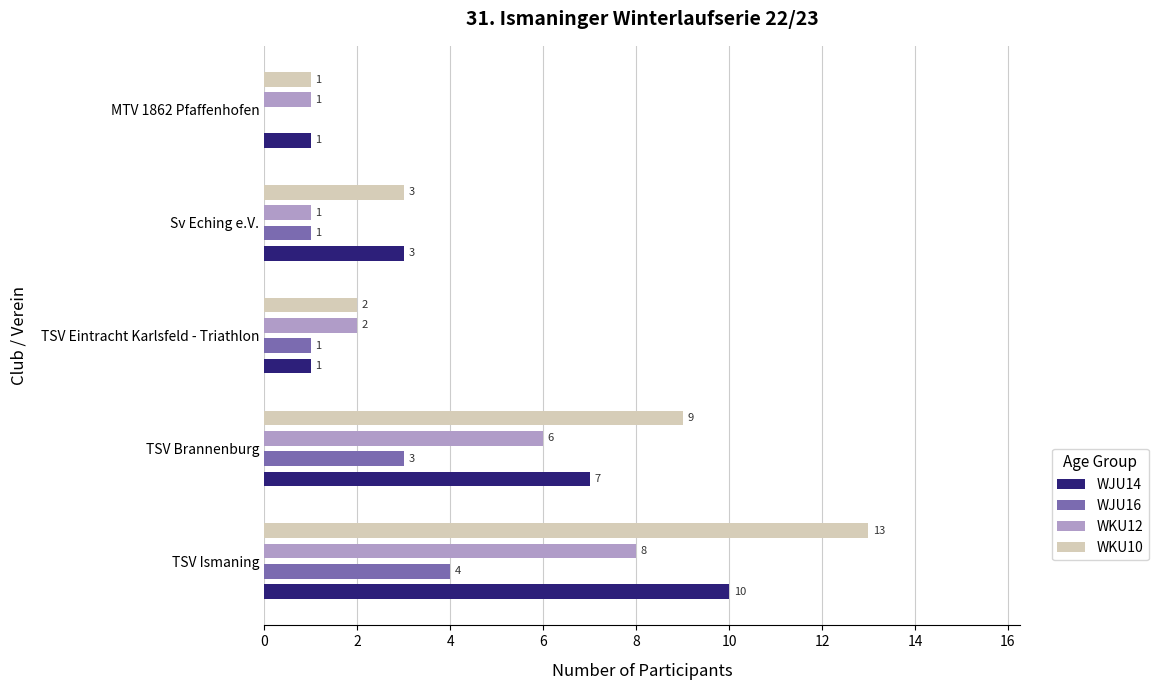

What are all the series names shown in the legend?

WJU14, WJU16, WKU12, WKU10